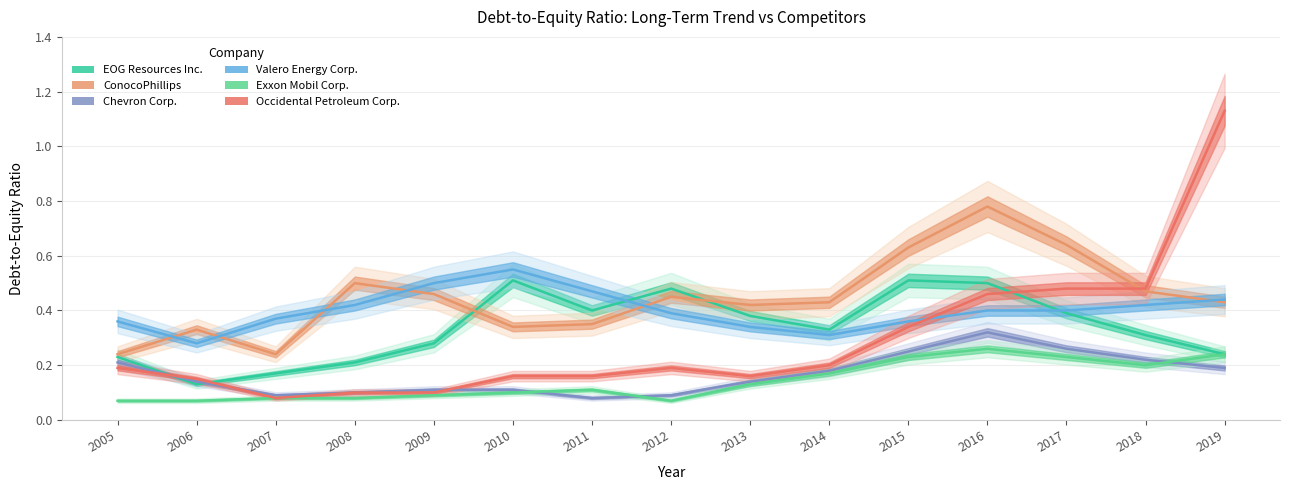

What are all the series names shown in the legend?

EOG Resources Inc., ConocoPhillips, Chevron Corp., Valero Energy Corp., Exxon Mobil Corp., Occidental Petroleum Corp.